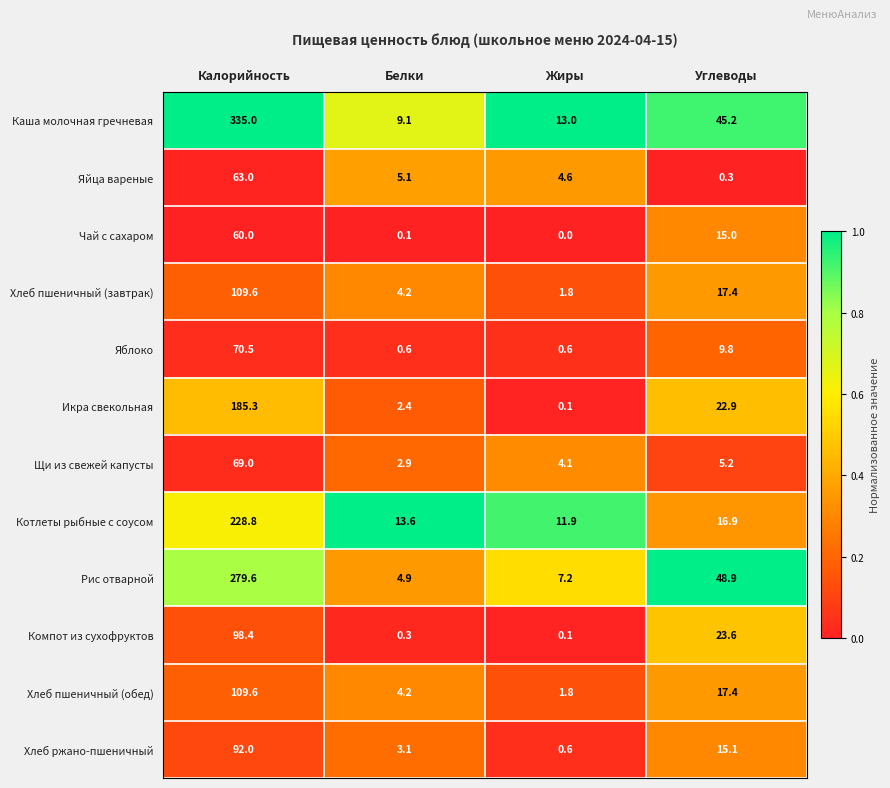

What is the total value across all series at Калорийность?

1700.8